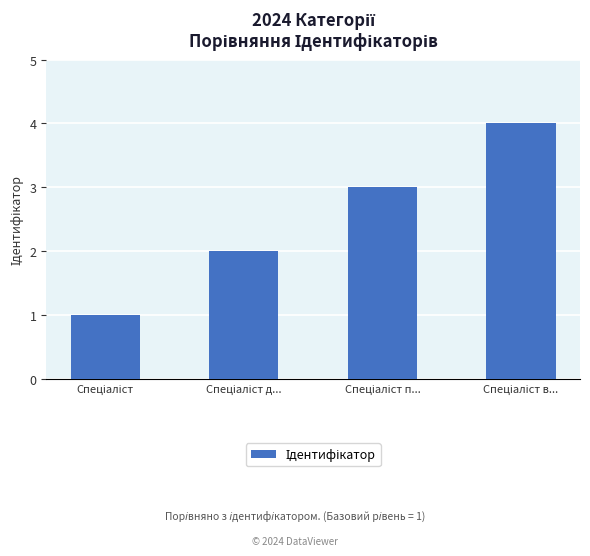

What is the sum of all values?

10